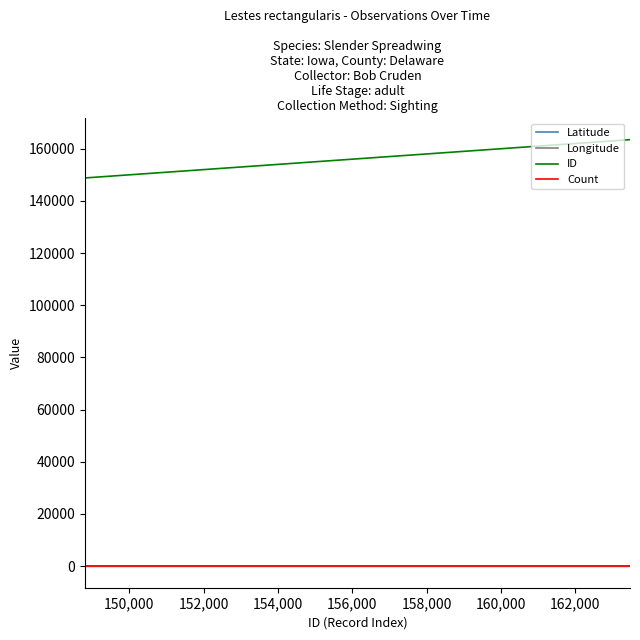

True or false: Count and Longitude intersect in this chart.

False